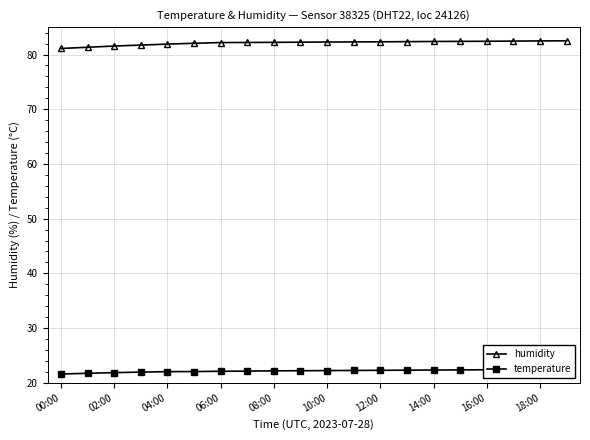

What are all the series names shown in the legend?

humidity, temperature